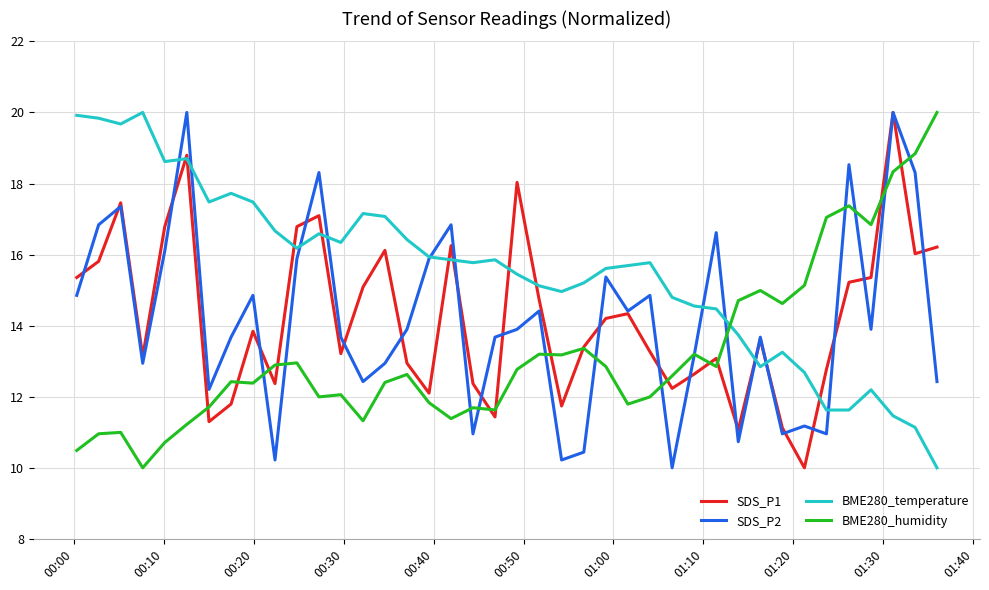

Which series has the largest total across all categories?

BME280_temperature